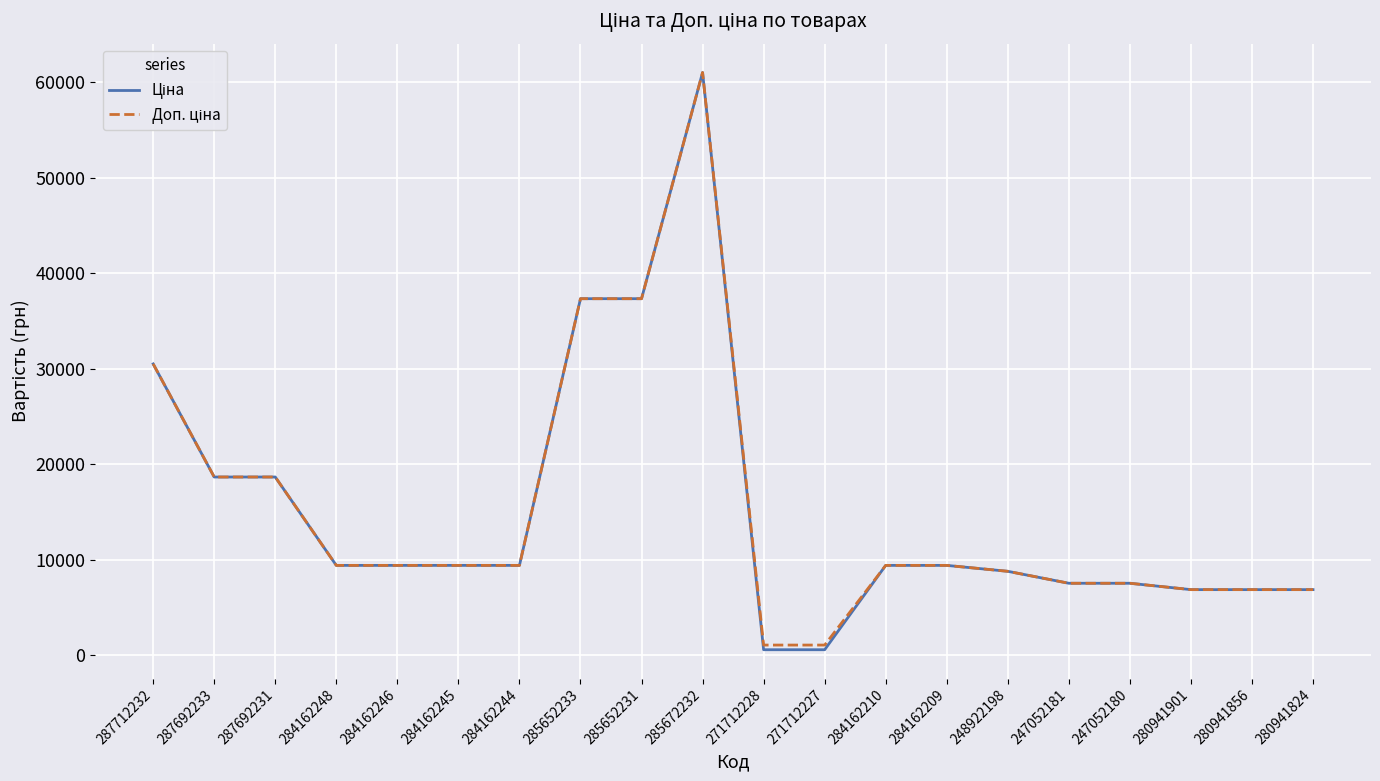

At which category is the sum across all series the highest?

285672232